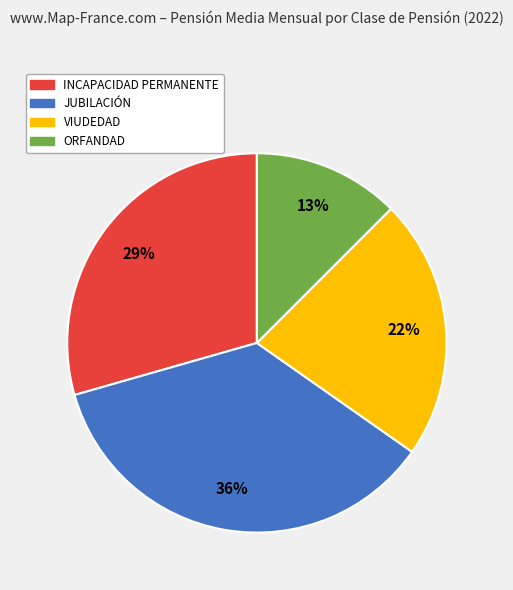

To the nearest percent, what is the difference between the largest and smallest slice percentages?

23%